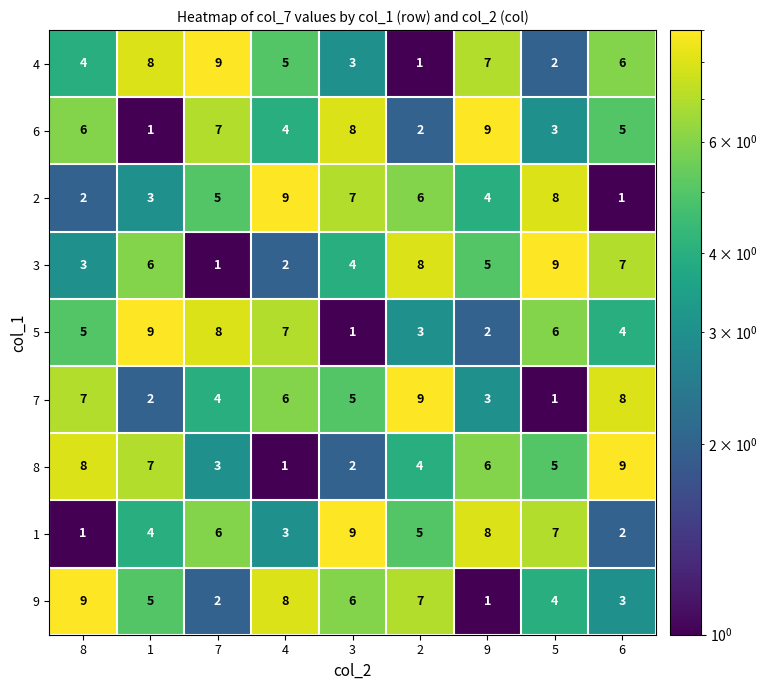

What is the spread (max minus min) of values at 1?

8